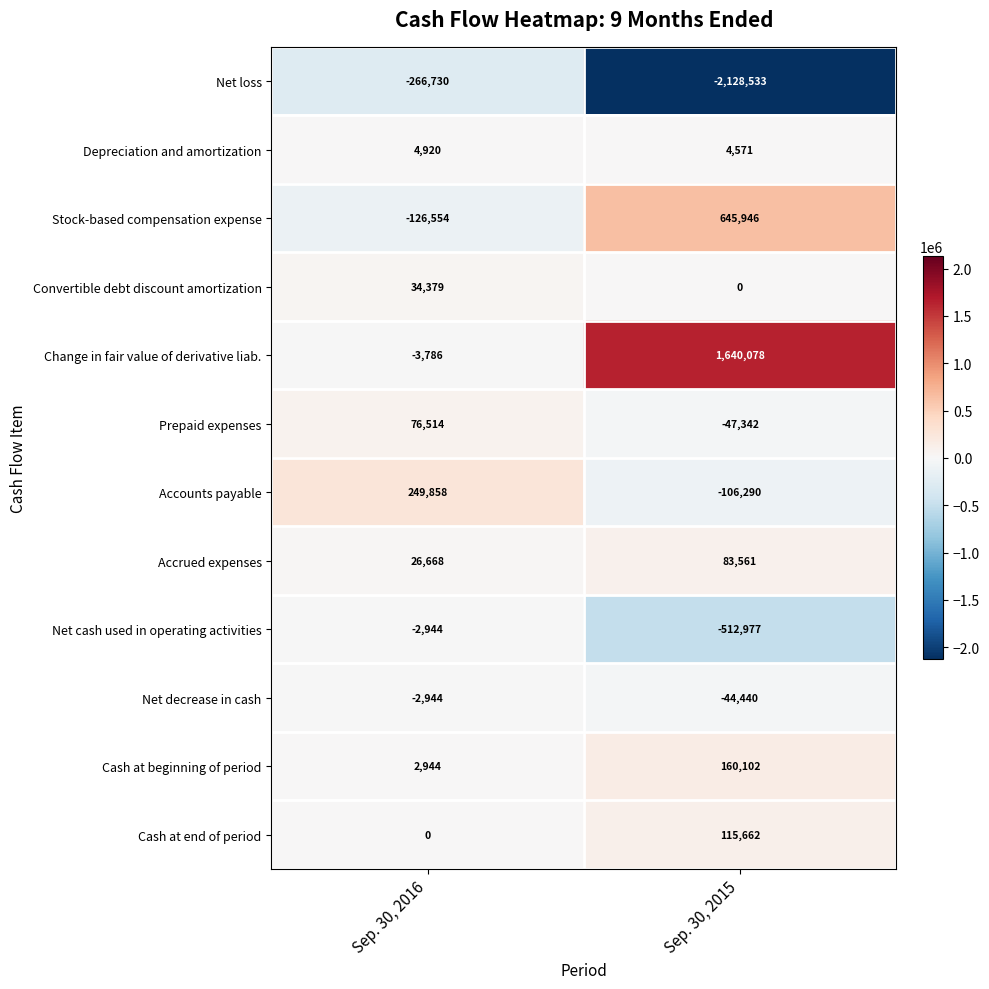

The value of Cash at end of period at Sep. 30, 2015 is 173052. True or false?

False